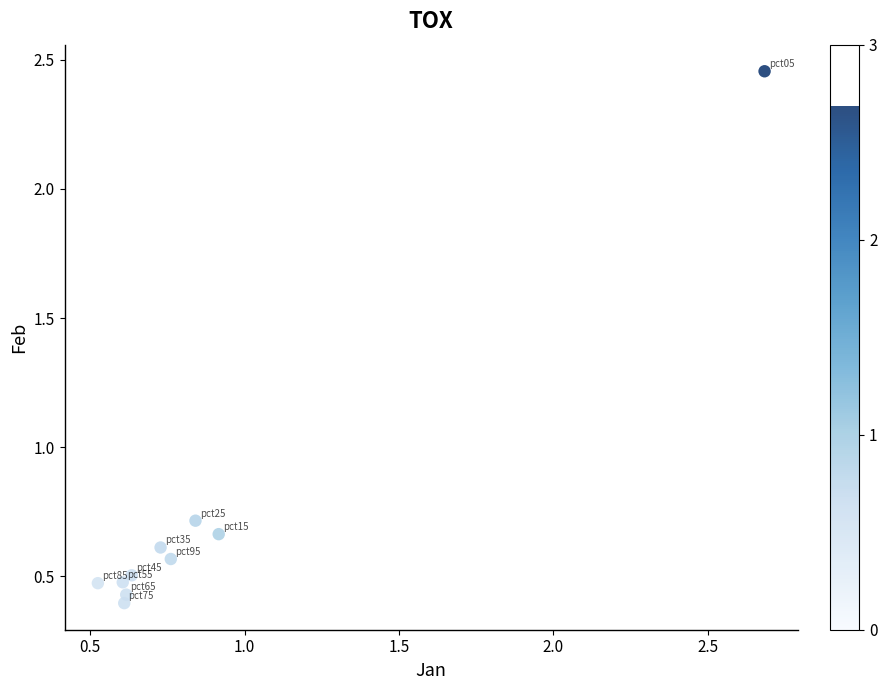

What is the range of Y values (max minus min)?

2.1